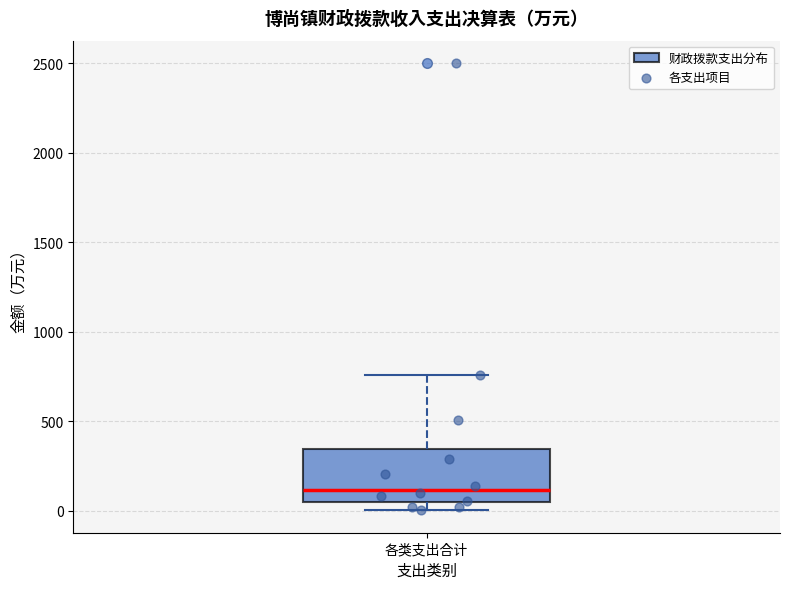

Where does the upper whisker of the box for 各类支出合计 end on the y-axis? The values are not printed on the chart, so give them approximately, as read against the axis.

750